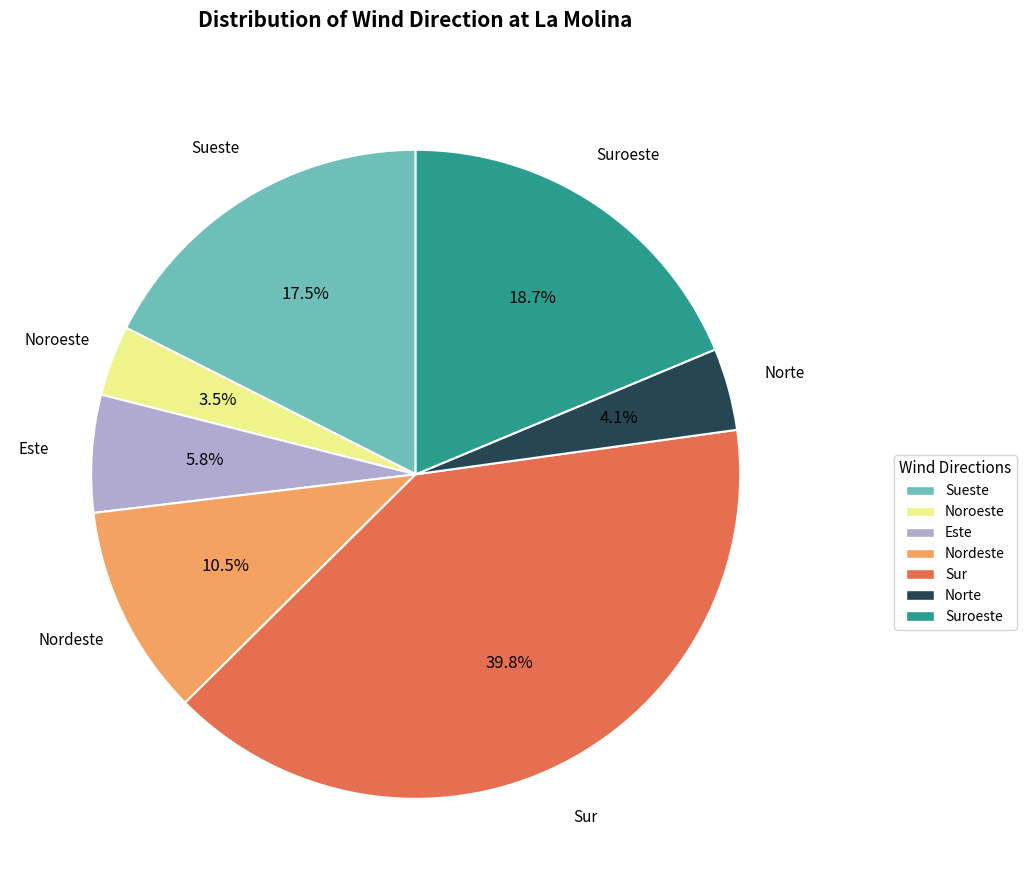

To the nearest percent, what is the average slice percentage?

14%